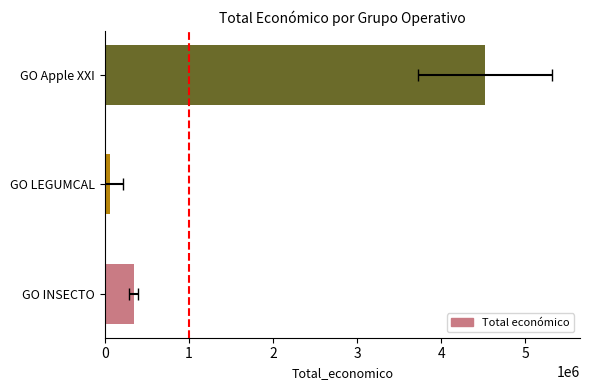

Rank the categories by value from highest to lowest.

GO Apple XXI, GO INSECTO, GO LEGUMCAL